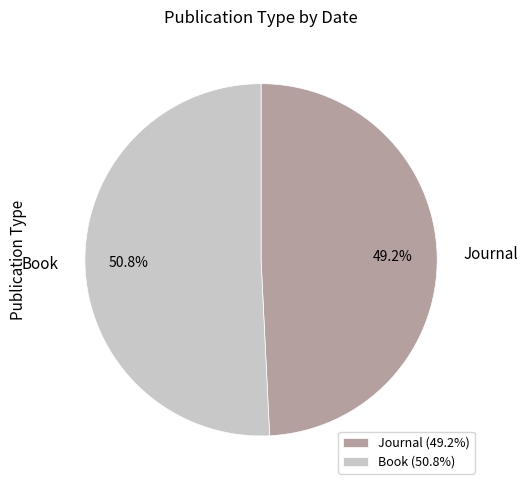

Which slice is the smallest?

Journal